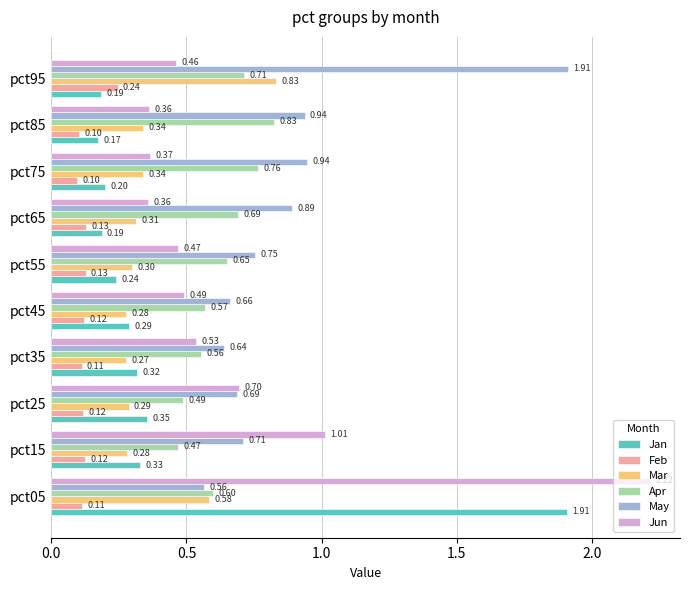

What is the sum of the Jun values at pct85 and pct05?

2.6